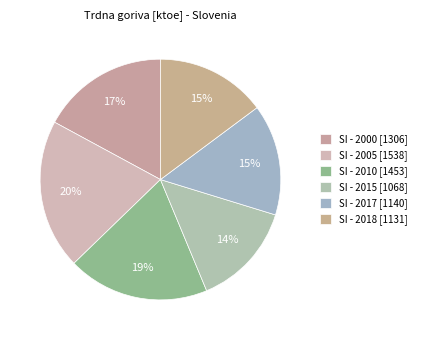

Count the number of slices in the pie.

6